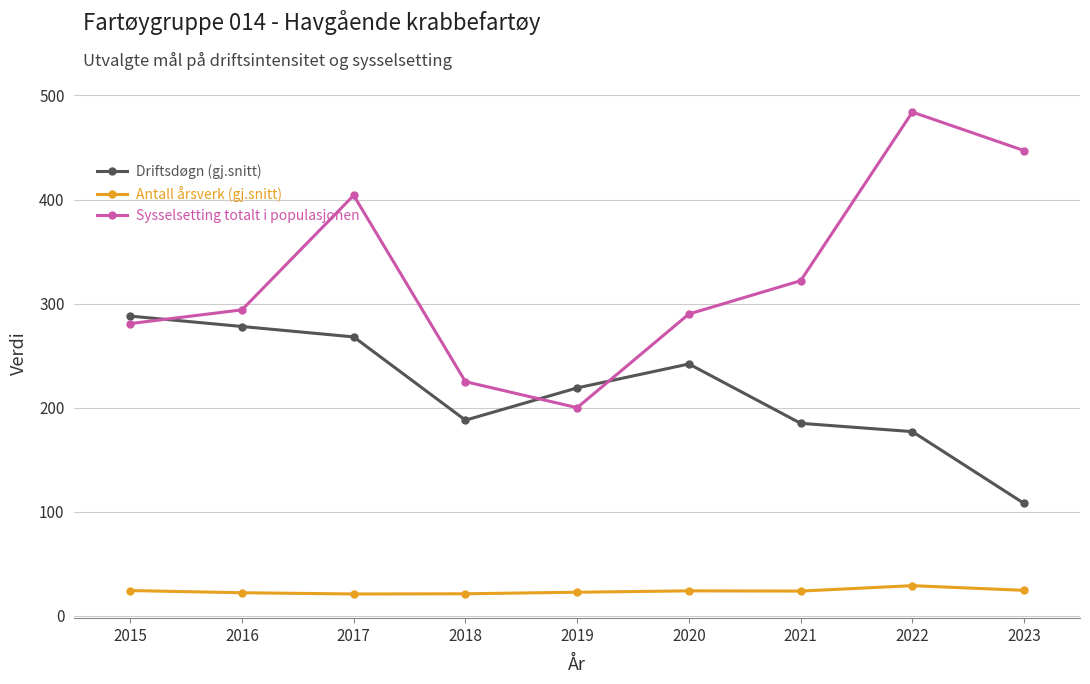

How many lines are shown in the chart?

3